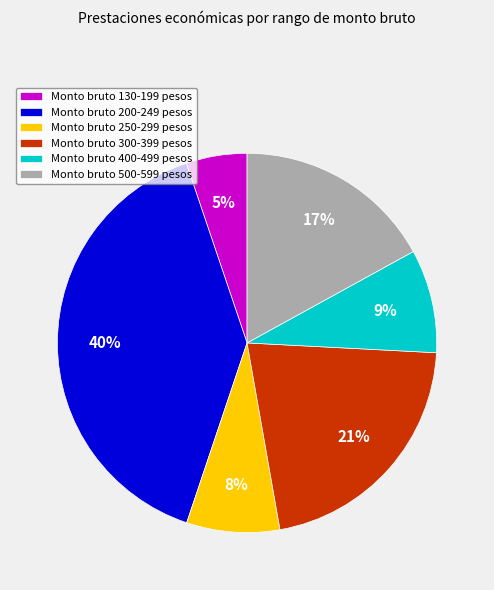

Is there any slice that represents more than half of the pie?

No